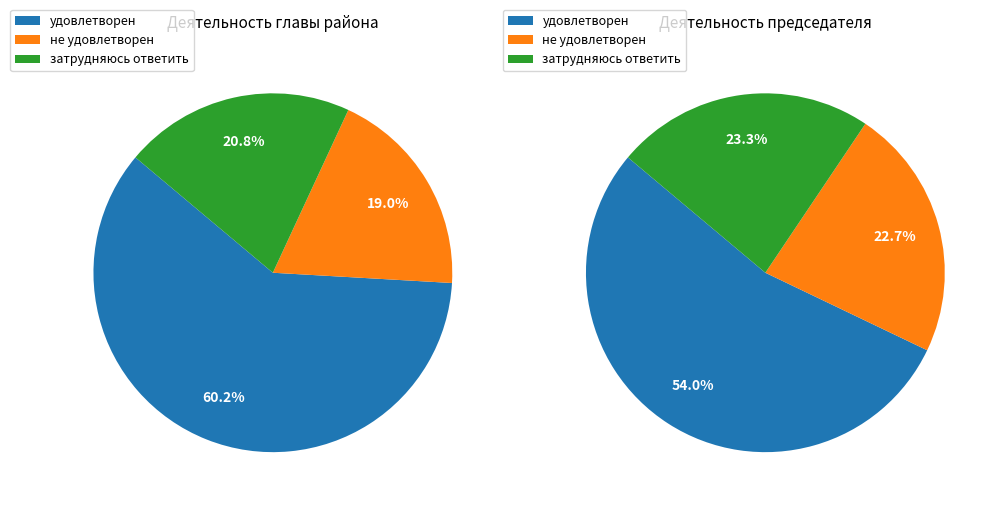

To the nearest percent, what is the combined percentage of не удовлетворен and затрудняюсь ответить?

40%